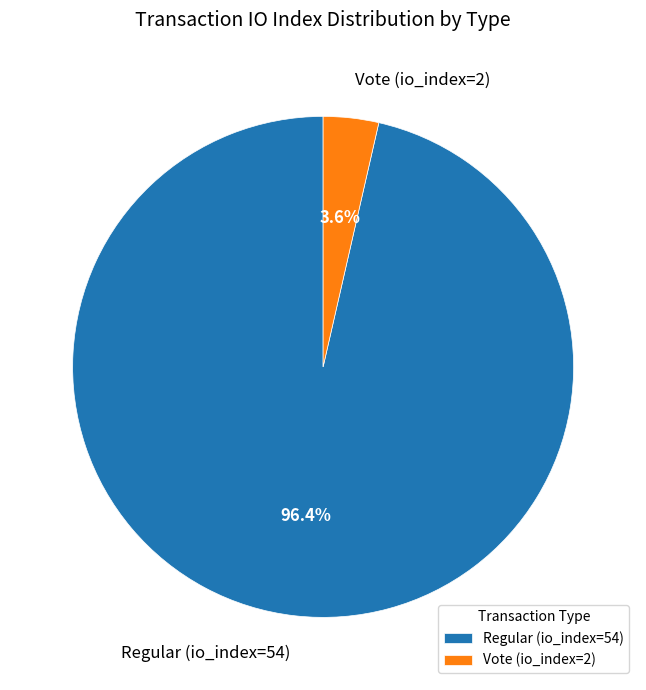

Which slice represents more than half of the pie?

Regular (io_index=54)